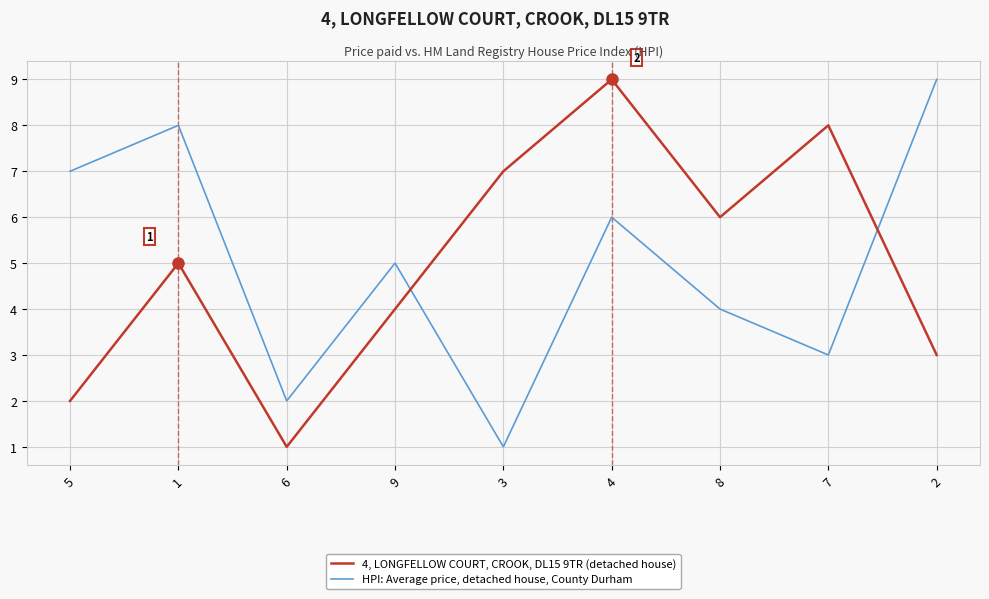

The value of 4, LONGFELLOW COURT, CROOK, DL15 9TR (detached house) at 1 is 5. True or false?

True